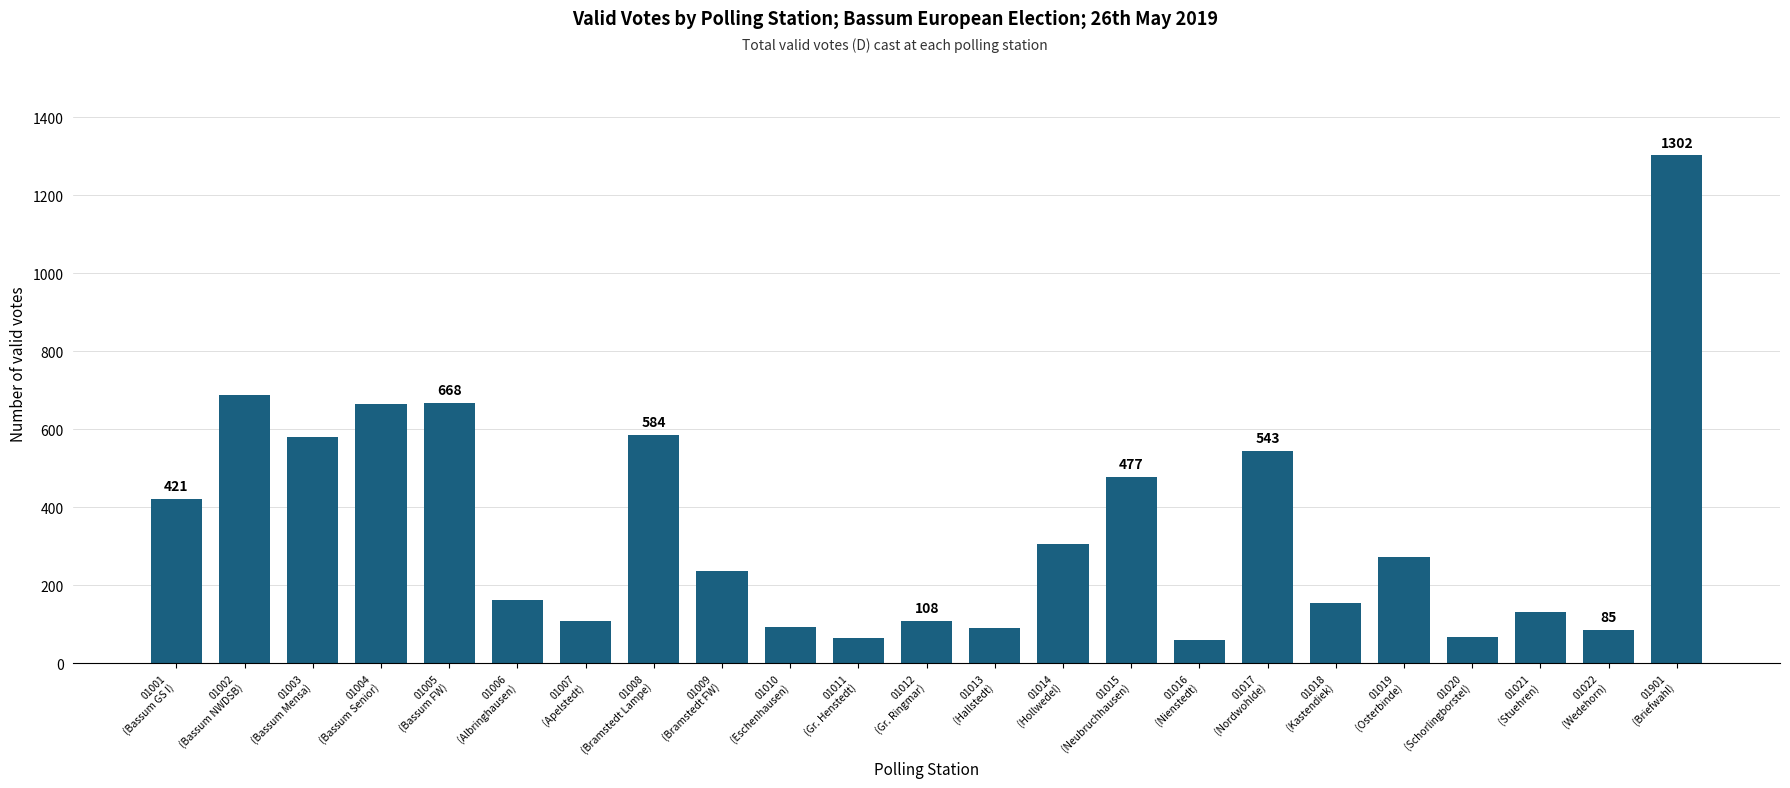

What is the difference between the second highest and second lowest values?

622